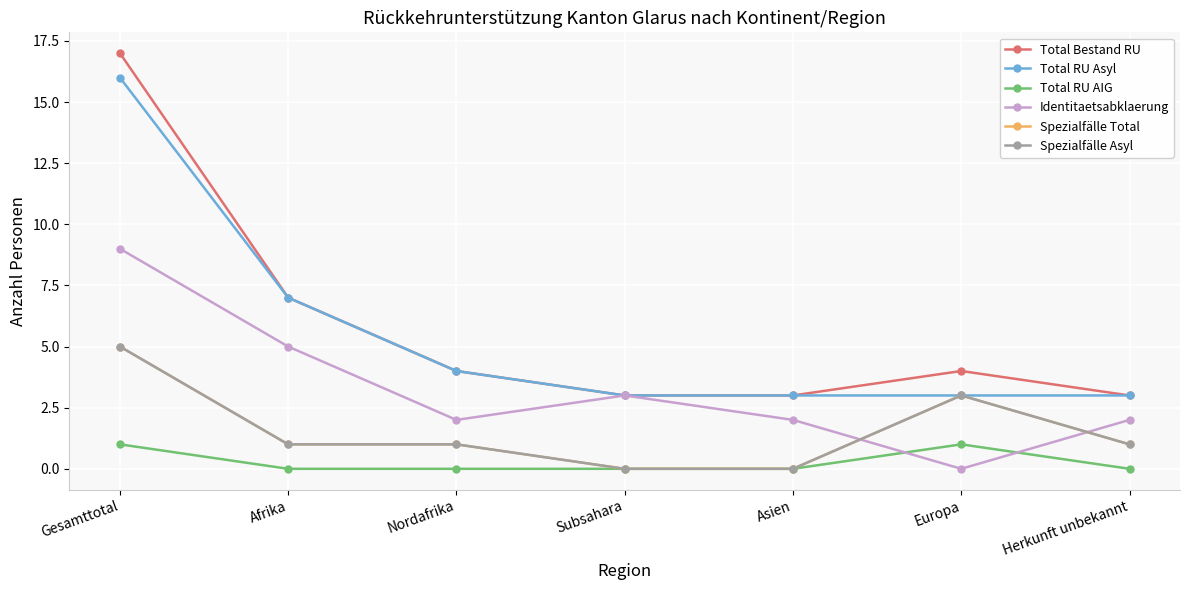

Reading left to right, list all the values displayed in this chart.

Total Bestand RU: 17	7	4	3	3	4	3
Total RU Asyl: 16	7	4	3	3	3	3
Total RU AIG: 1	0	0	0	0	1	0
Identitaetsabklaerung: 9	5	2	3	2	0	2
Spezialfälle Total: 5	1	1	0	0	3	1
Spezialfälle Asyl: 5	1	1	0	0	3	1